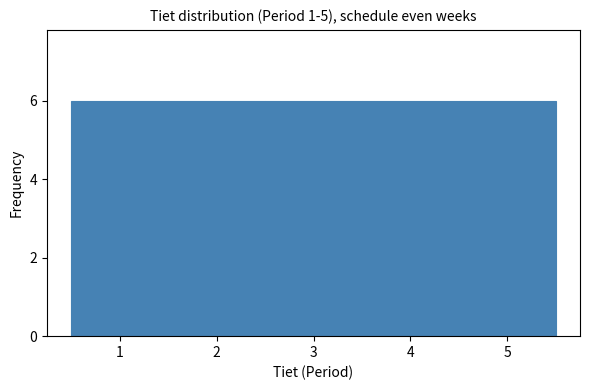

What is the height of the bar covering 0.5 to 1.5 on the x-axis? The values are not printed on the chart, so give them approximately, as read against the axis.

6